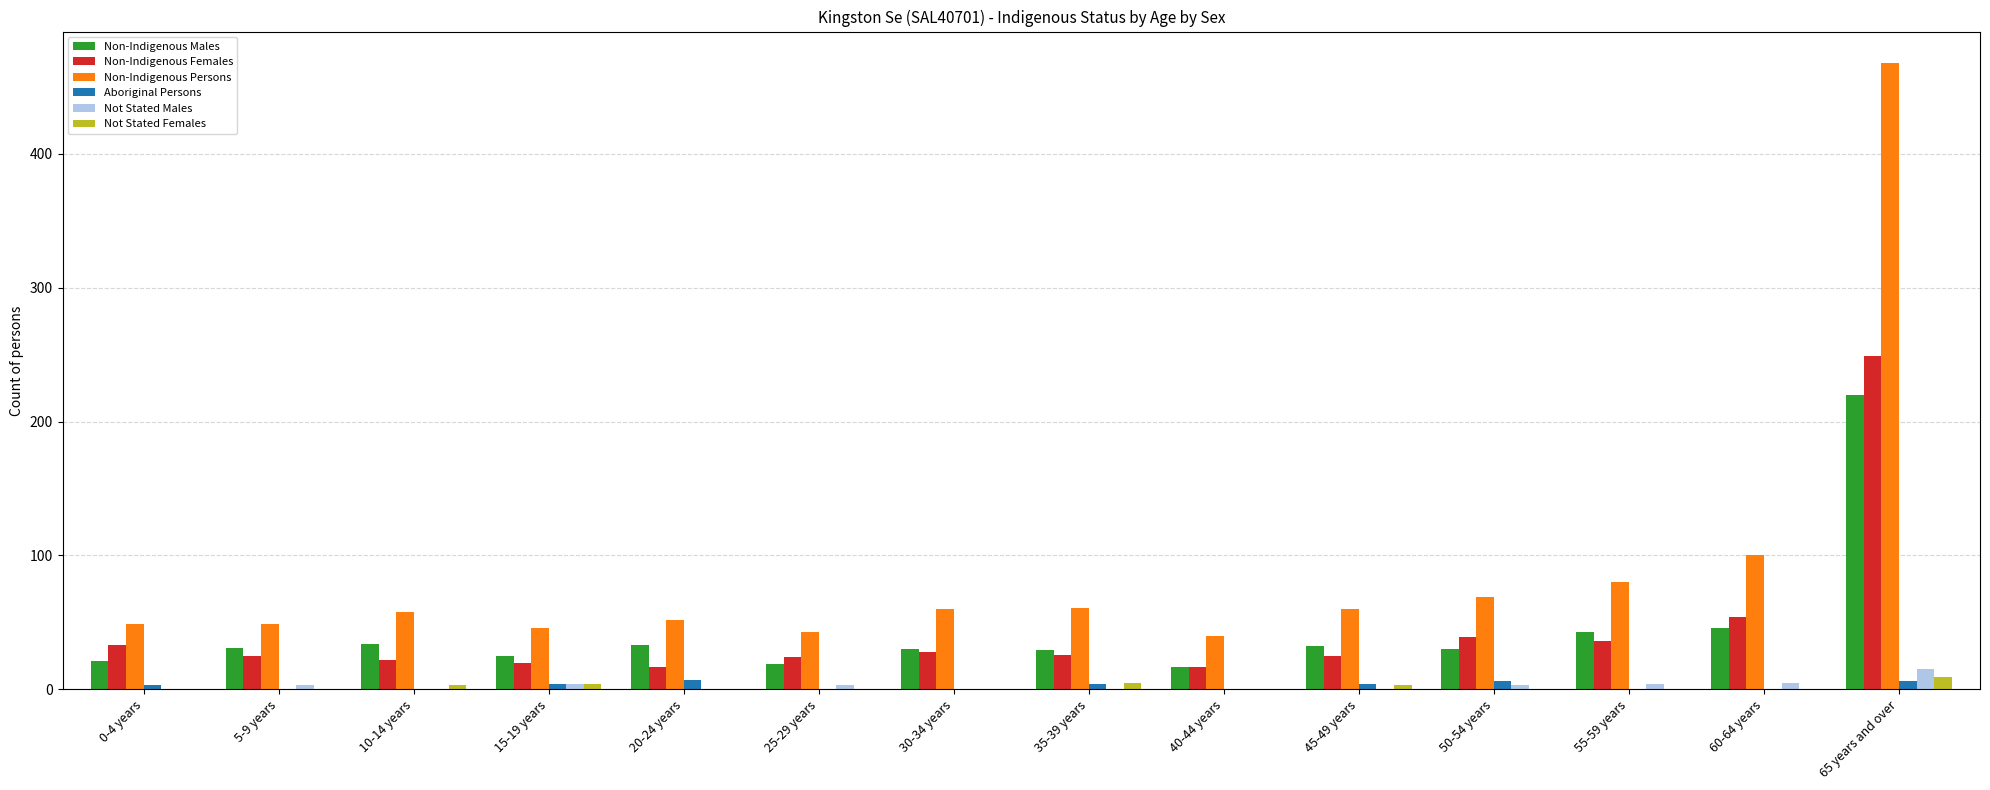

What is the spread (max minus min) of values at 5-9 years?

49